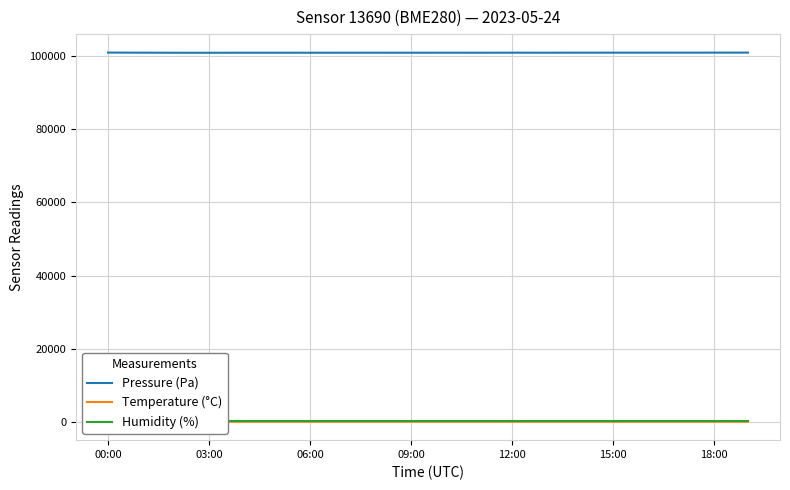

How many values in the Pressure (Pa) series are below 100998?

10